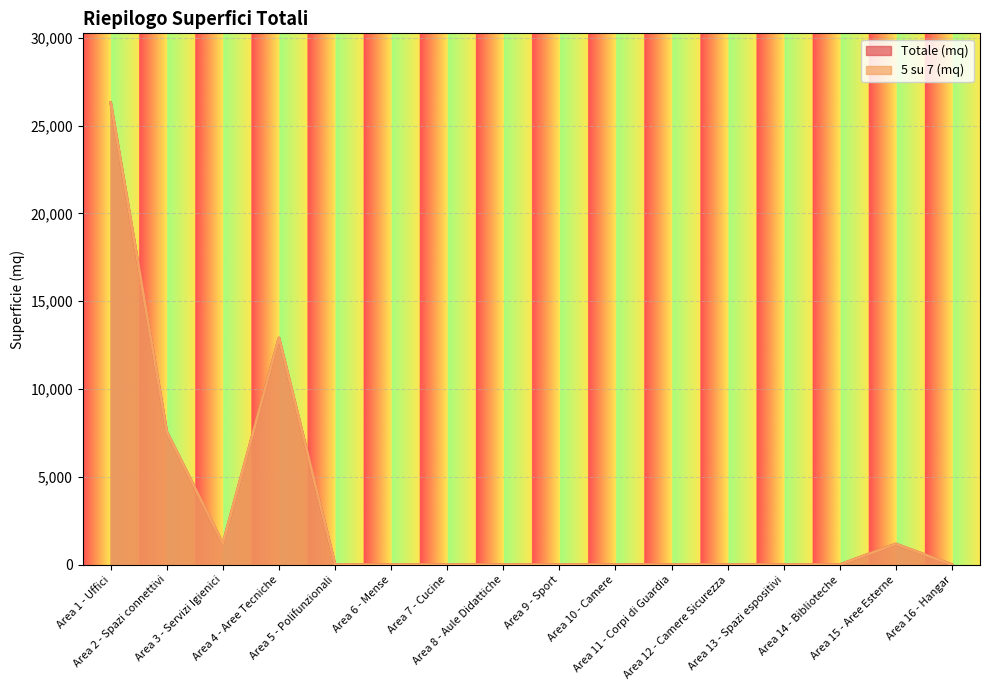

How many categories are shown in the chart?

16